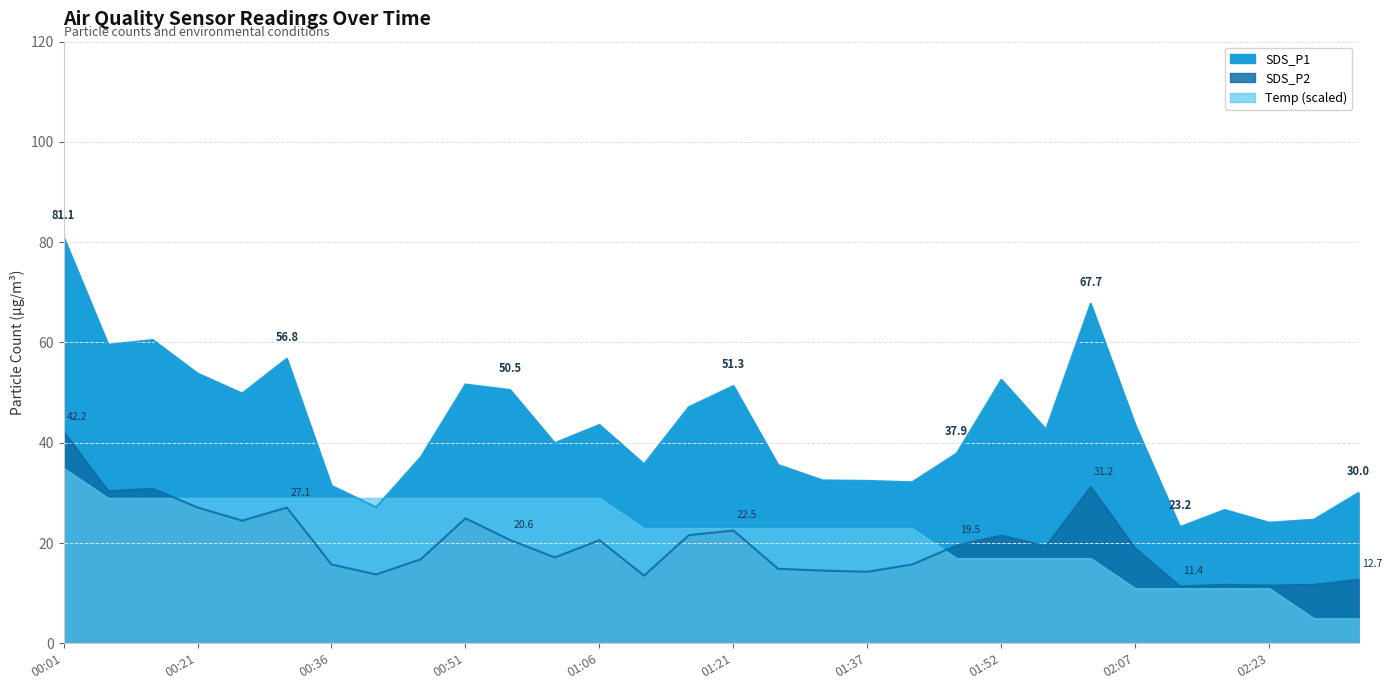

Is the value of SDS_P2 at 01:32 greater than the value of SDS_P1 at 01:11?

No